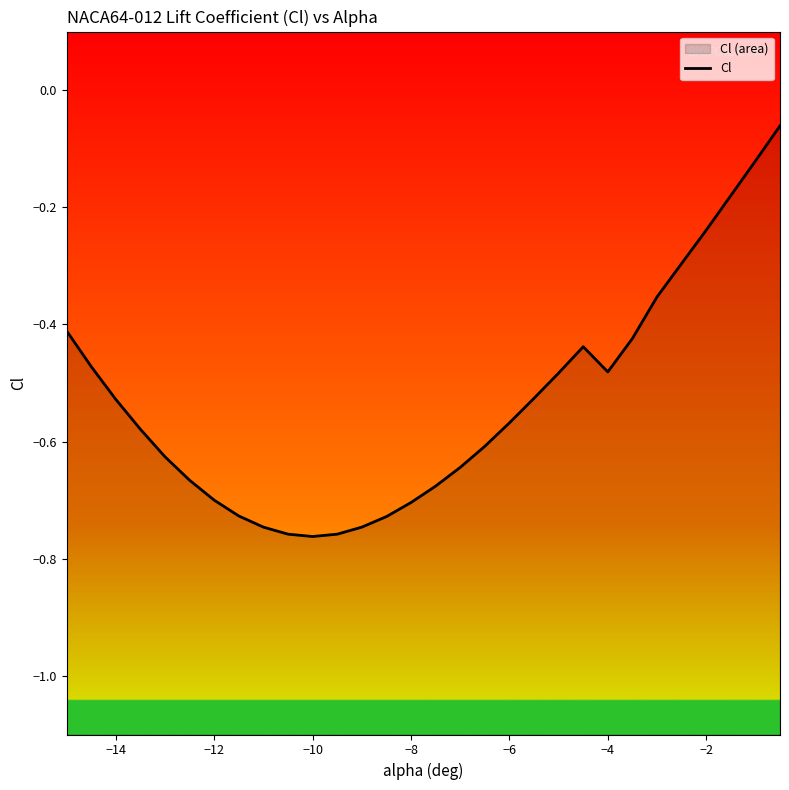

What is the smallest value displayed?

-0.8